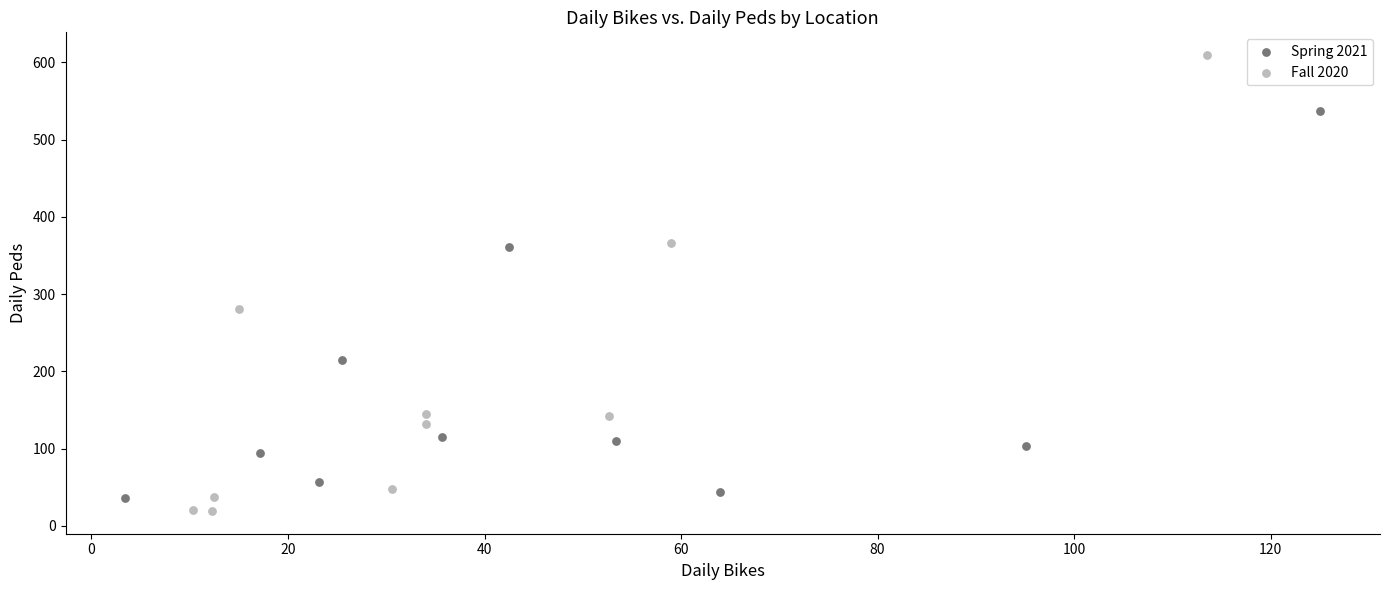

Which series contains the highest Y value?

Fall 2020